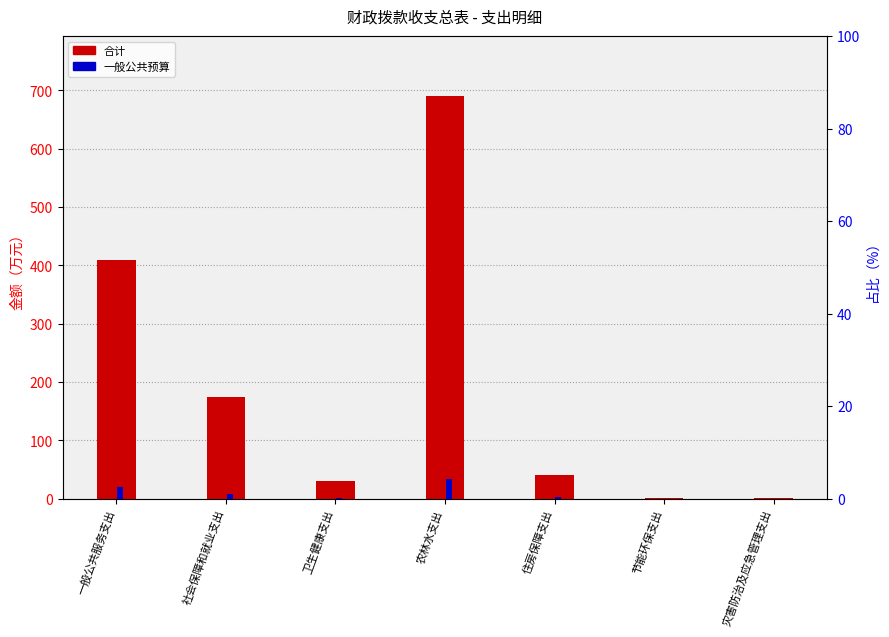

At which label does 一般公共预算 first exceed 2?

一般公共服务支出